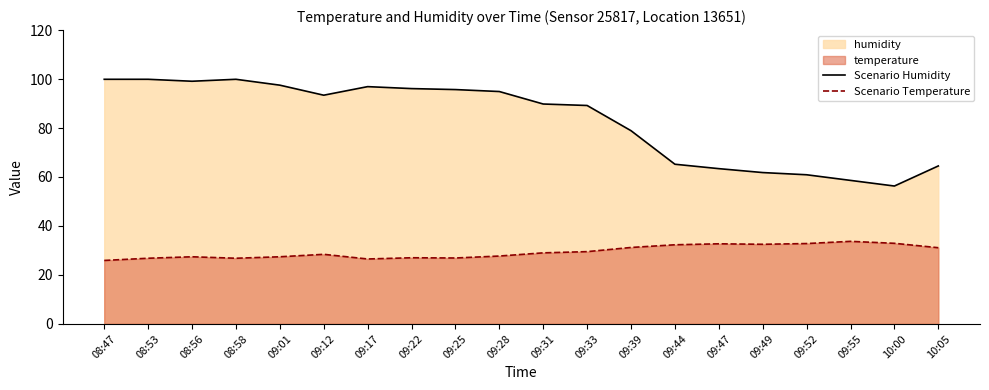

Between 09:12 and 09:17, which series saw the biggest shift?

Scenario Humidity